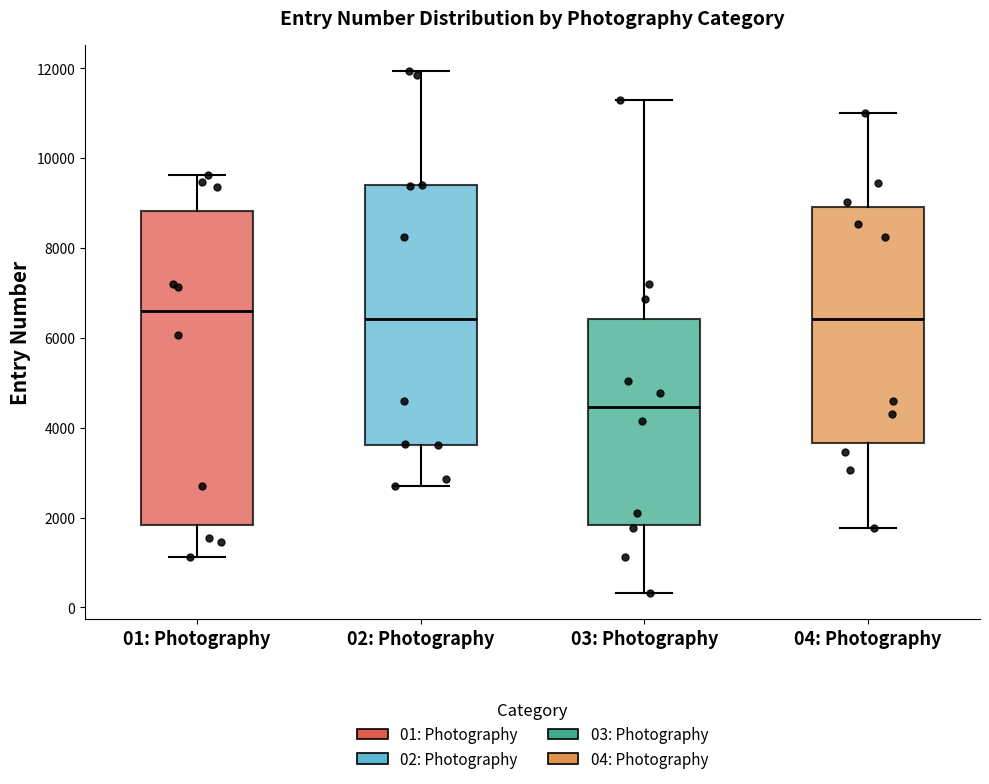

Which box is the tallest, from its lower edge to its upper edge?

01: Photography